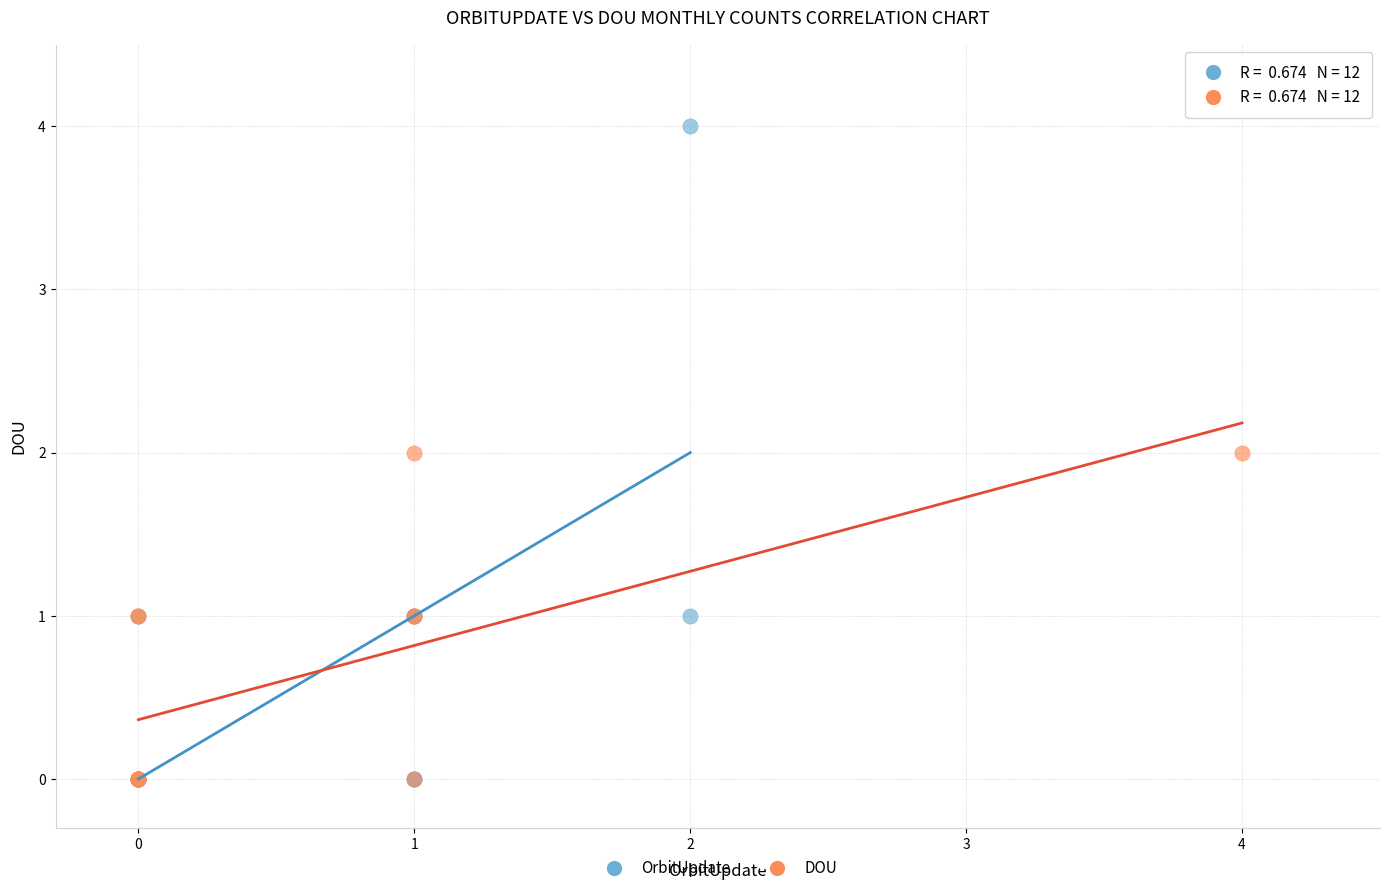

Which series contains the highest Y value?

OrbitUpdate